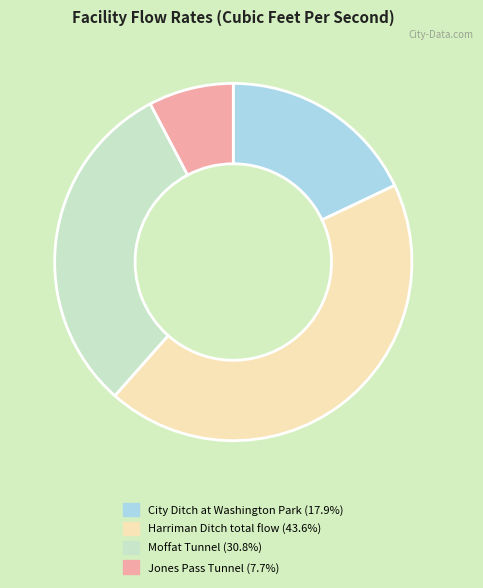

Do Moffat Tunnel and Harriman Ditch total flow together represent more than half of the pie?

Yes